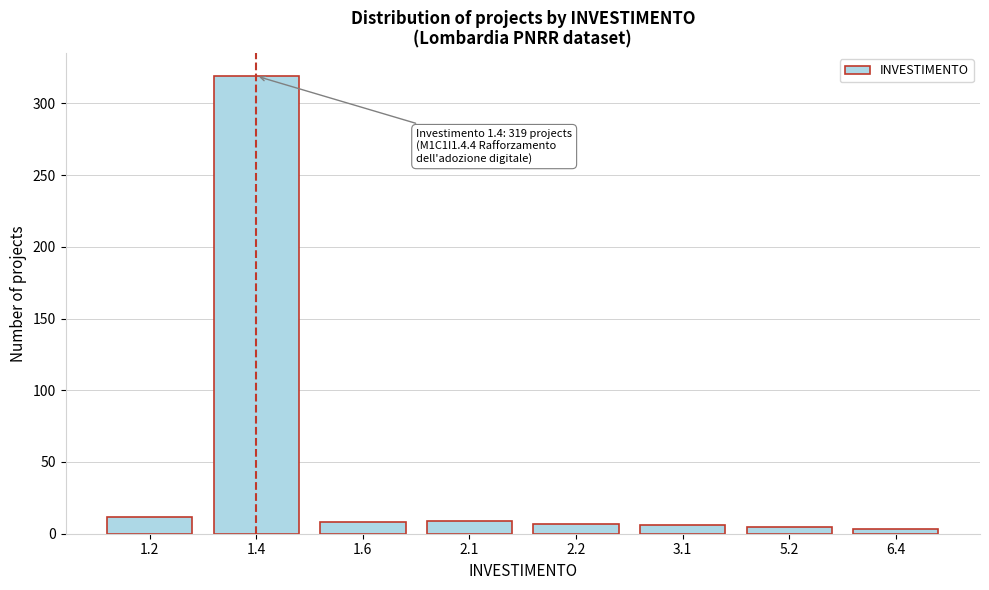

What is the greatest value displayed?

319